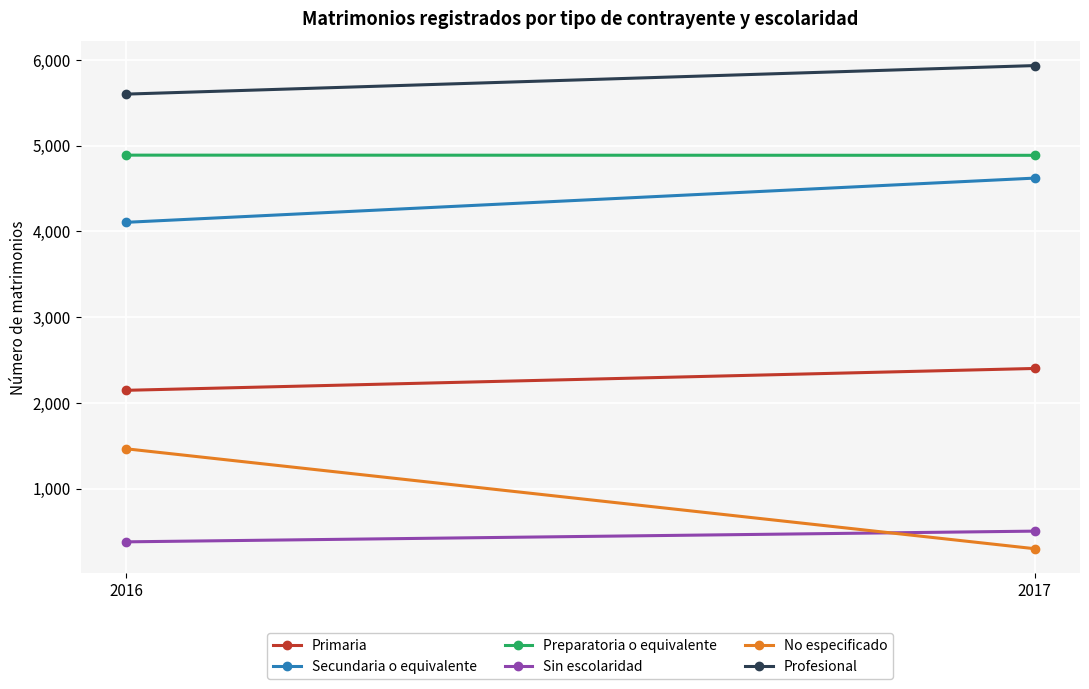

Between 2017 and 2016, which is larger?

2017